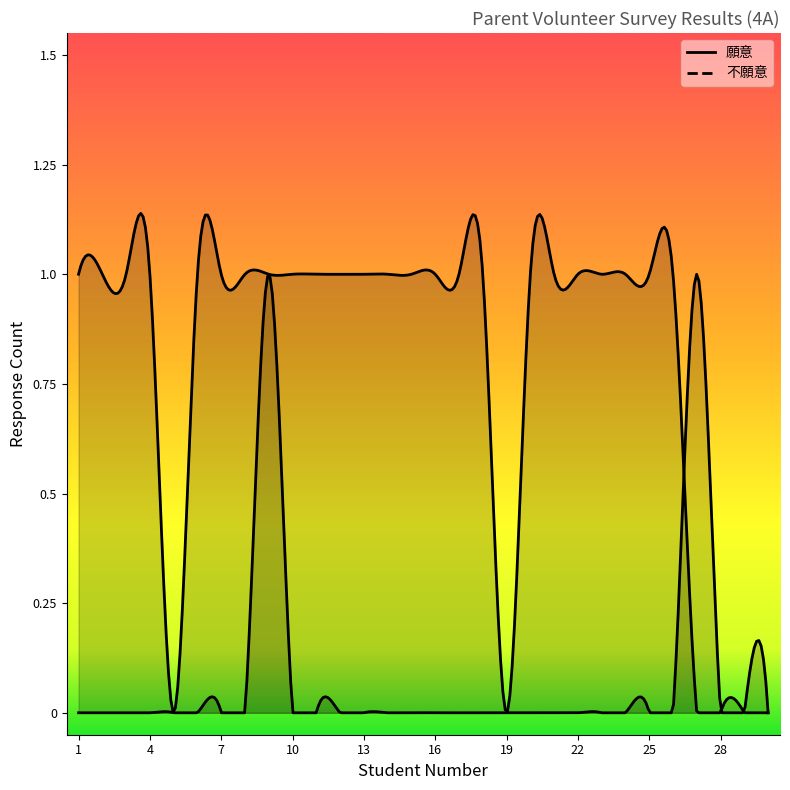

How many values in the 不願意 series are below 1?

6